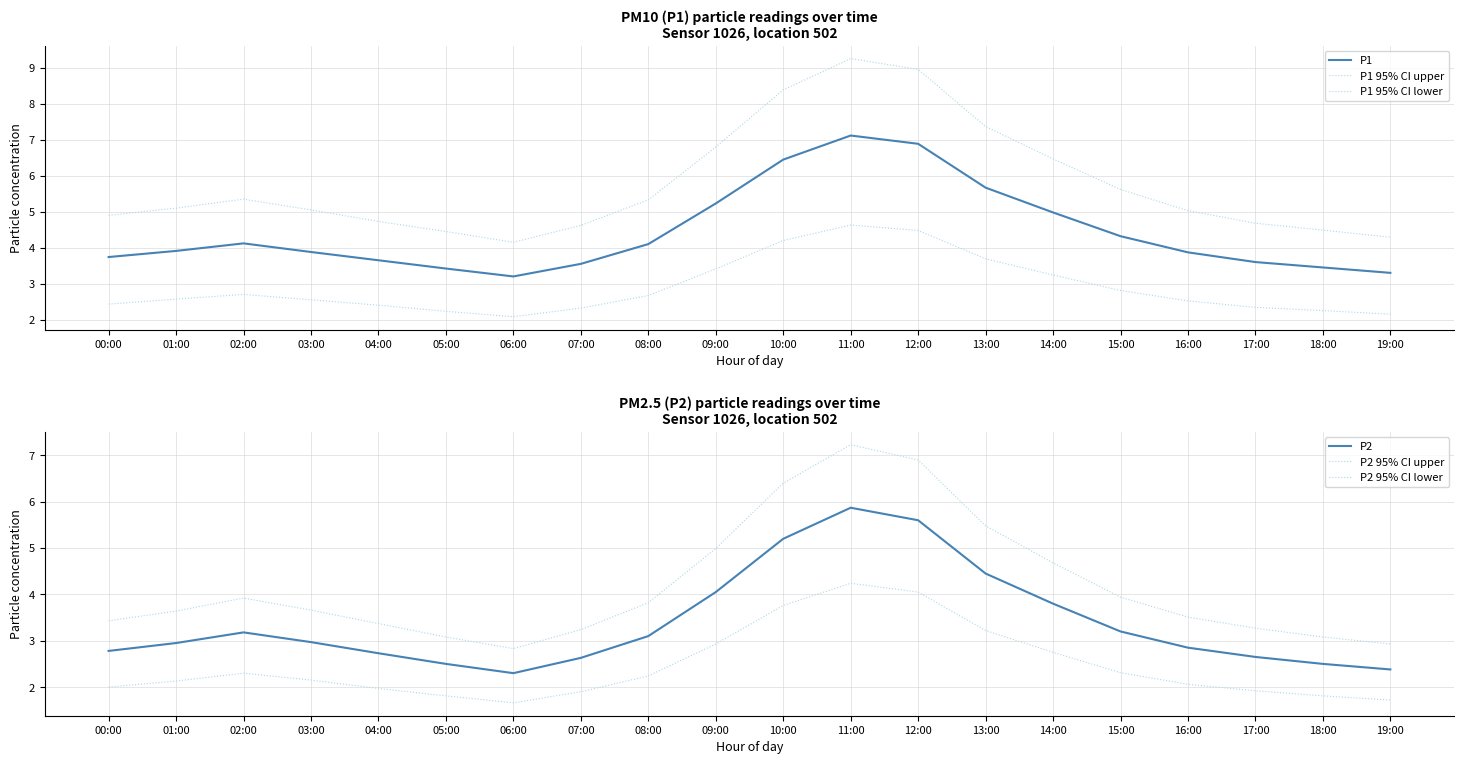

What is the value of the P1 95% CI lower point at the 17th from the left?

2.5